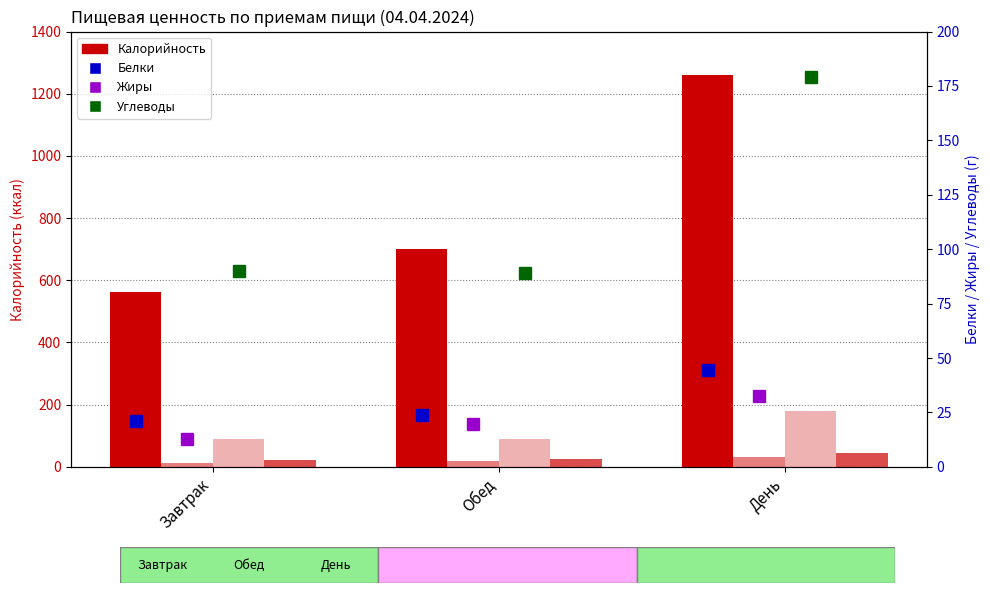

The Жиры series shows 19.8 at Обед. True or false?

True